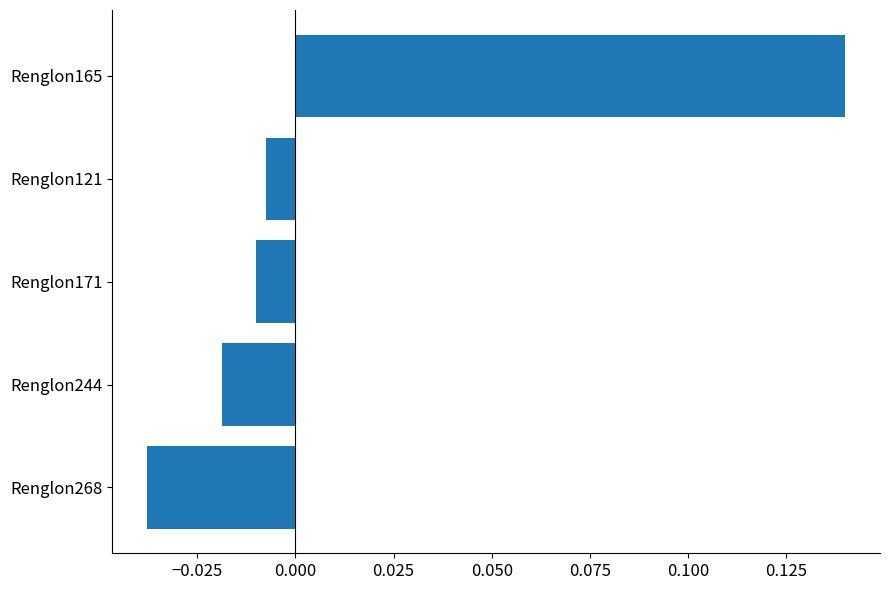

How many bars are there in total?

5